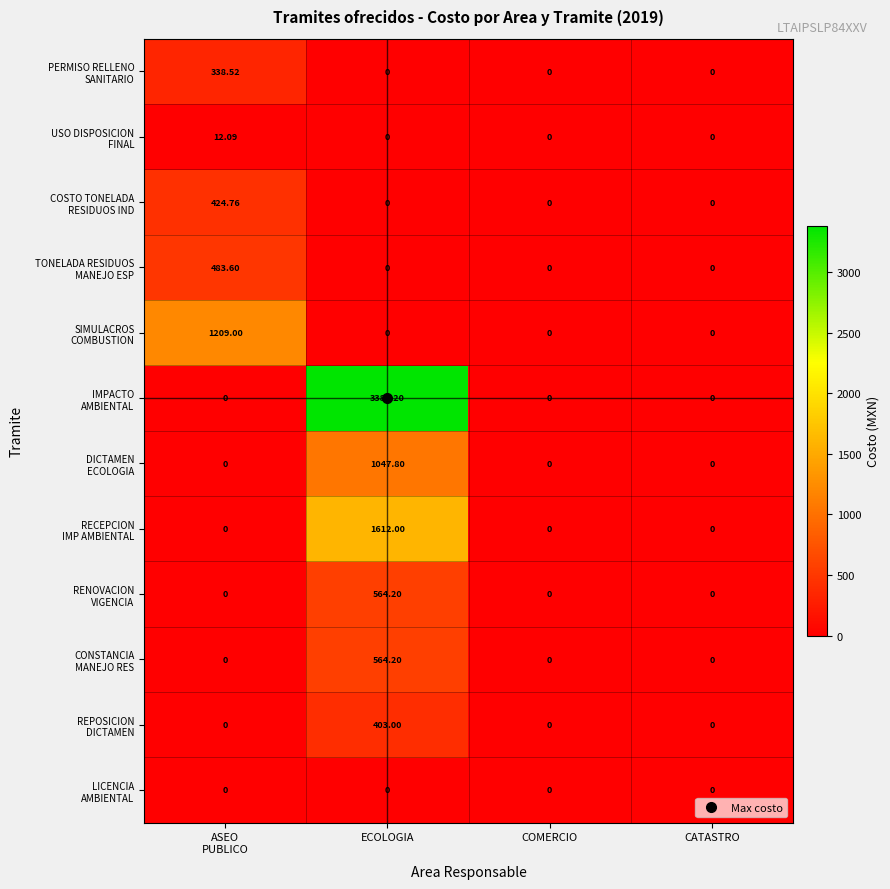

At which category is the sum across all series the highest?

ECOLOGIA